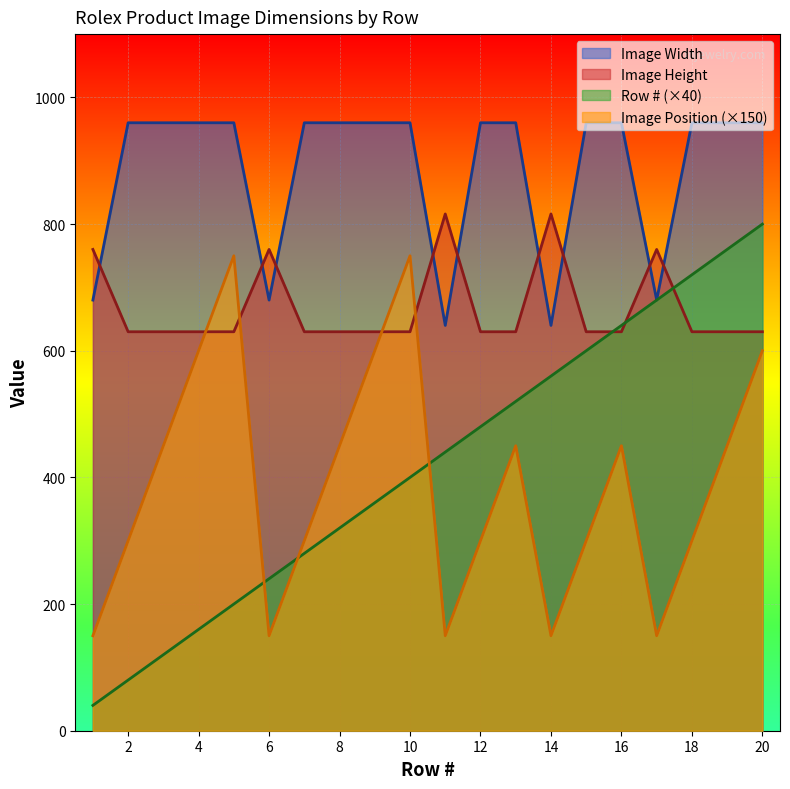

Reading left to right, list all the values displayed in this chart.

Image Width: 1=680	2=960	3=960	4=960	5=960	6=680	7=960	8=960	9=960	10=960	11=640	12=960	13=960	14=640	15=960	16=960	17=680	18=960	19=960	20=960
Image Height: 1=760	2=630	3=630	4=630	5=630	6=760	7=630	8=630	9=630	10=630	11=816	12=630	13=630	14=816	15=630	16=630	17=760	18=630	19=630	20=630
Row #: 1=40	2=80	3=120	4=160	5=200	6=240	7=280	8=320	9=360	10=400	11=440	12=480	13=520	14=560	15=600	16=640	17=680	18=720	19=760	20=800
Image Position: 1=150	2=300	3=450	4=600	5=750	6=150	7=300	8=450	9=600	10=750	11=150	12=300	13=450	14=150	15=300	16=450	17=150	18=300	19=450	20=600